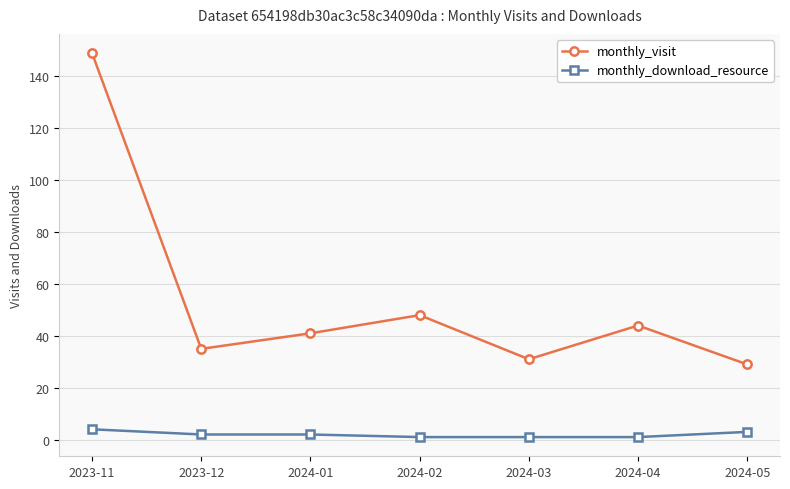

Reading left to right, what are all the values shown in this chart?

monthly_visit: 2023-11=149	2023-12=35	2024-01=41	2024-02=48	2024-03=31	2024-04=44	2024-05=29
monthly_download_resource: 2023-11=4	2023-12=2	2024-01=2	2024-02=1	2024-03=1	2024-04=1	2024-05=3